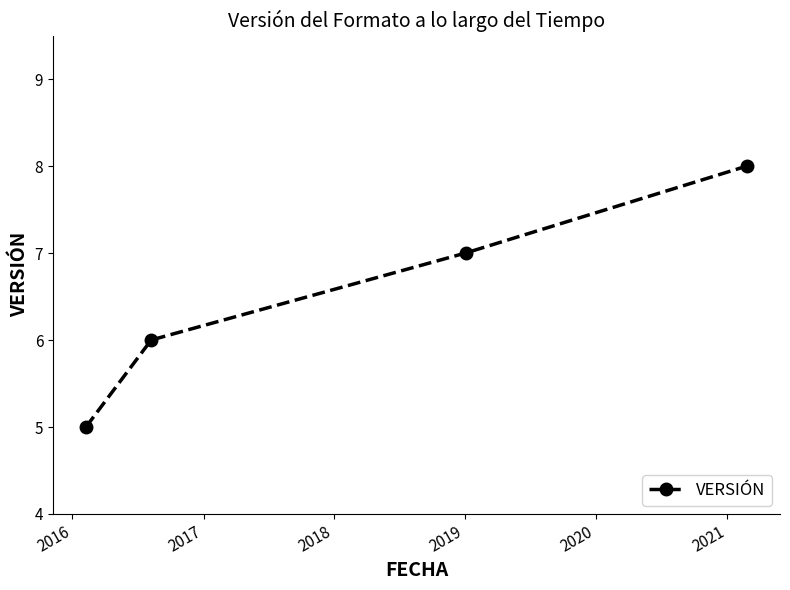

Reading left to right, extract all data points from this chart.

5	6	7	8